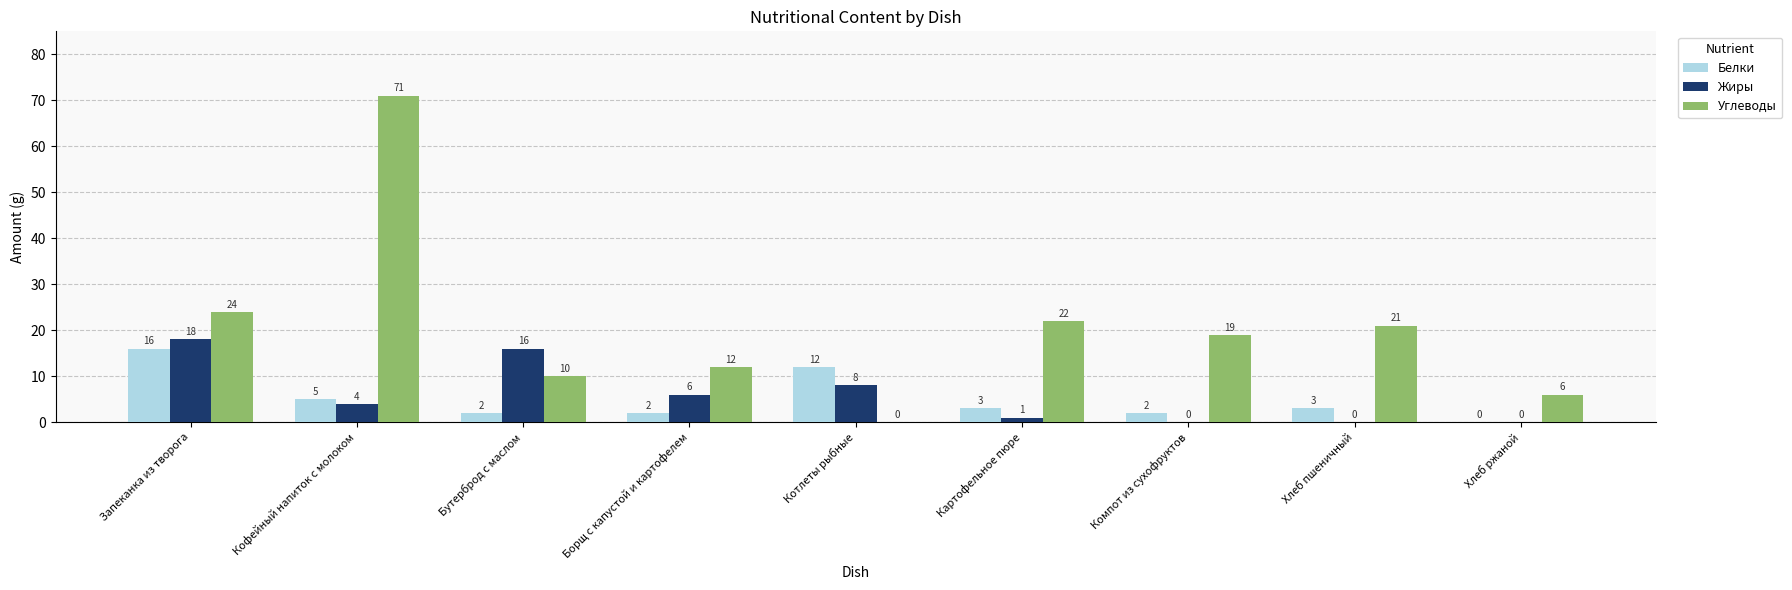

At which category is the sum across all series the highest?

Кофейный напиток с молоком